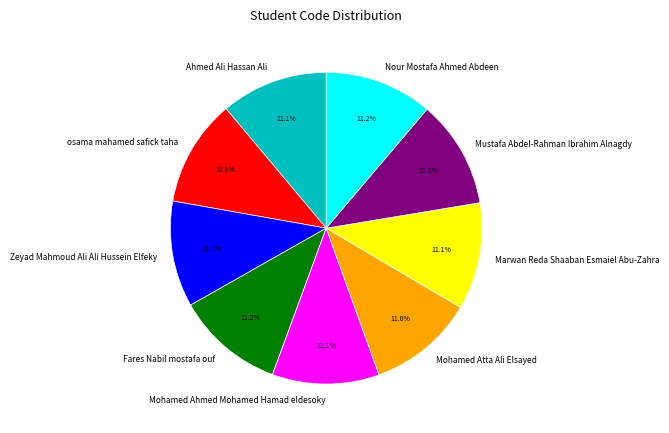

Combined, do Zeyad Mahmoud Ali Ali Hussein Elfeky and Marwan Reda Shaaban Esmaiel Abu-Zahra account for over 50%?

No